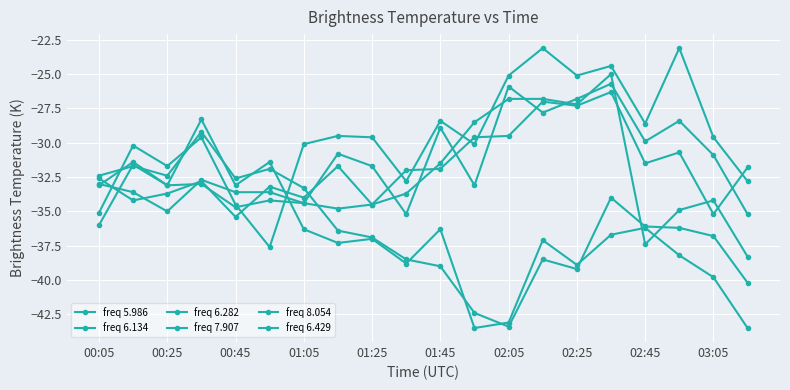

List the labels in order of freq 6.282 value, largest first.

15, 12, 13, 14, 11, 10, 02:25, 00:05, 01:05, 01:45, 00:45, 03:05, 02:05, 00:25, 18, 02:45, 17, 01:25, 16, 19